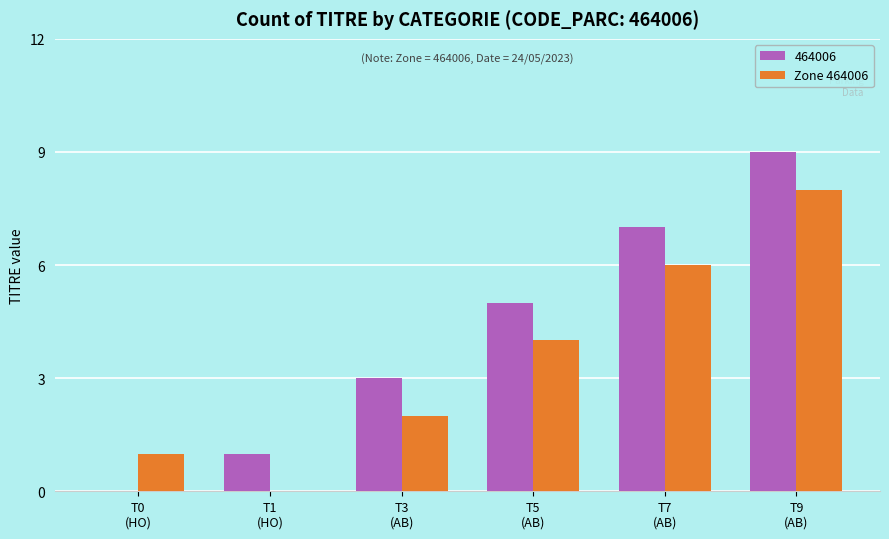

What is the maximum value for Zone 464006?

8